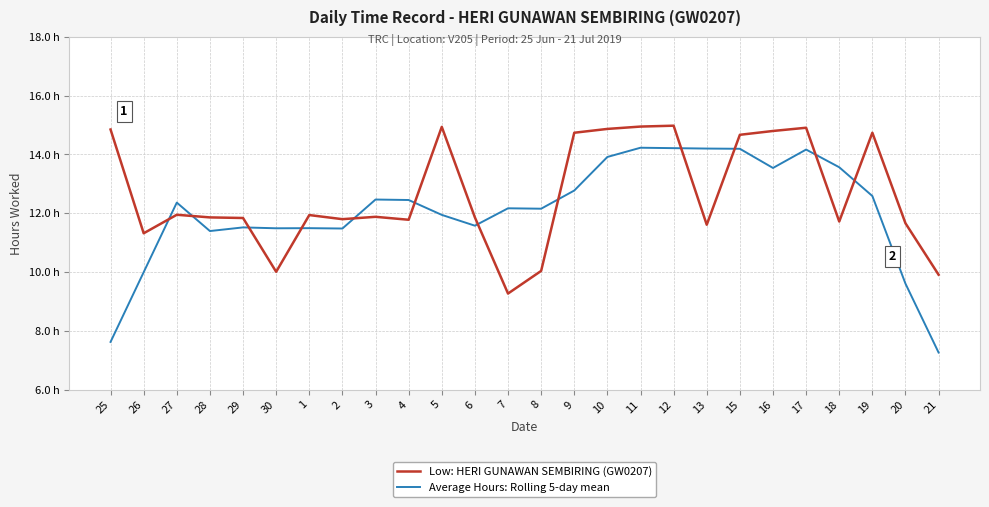

Which series has the largest range (max minus min)?

Average Hours: Rolling 5-day mean